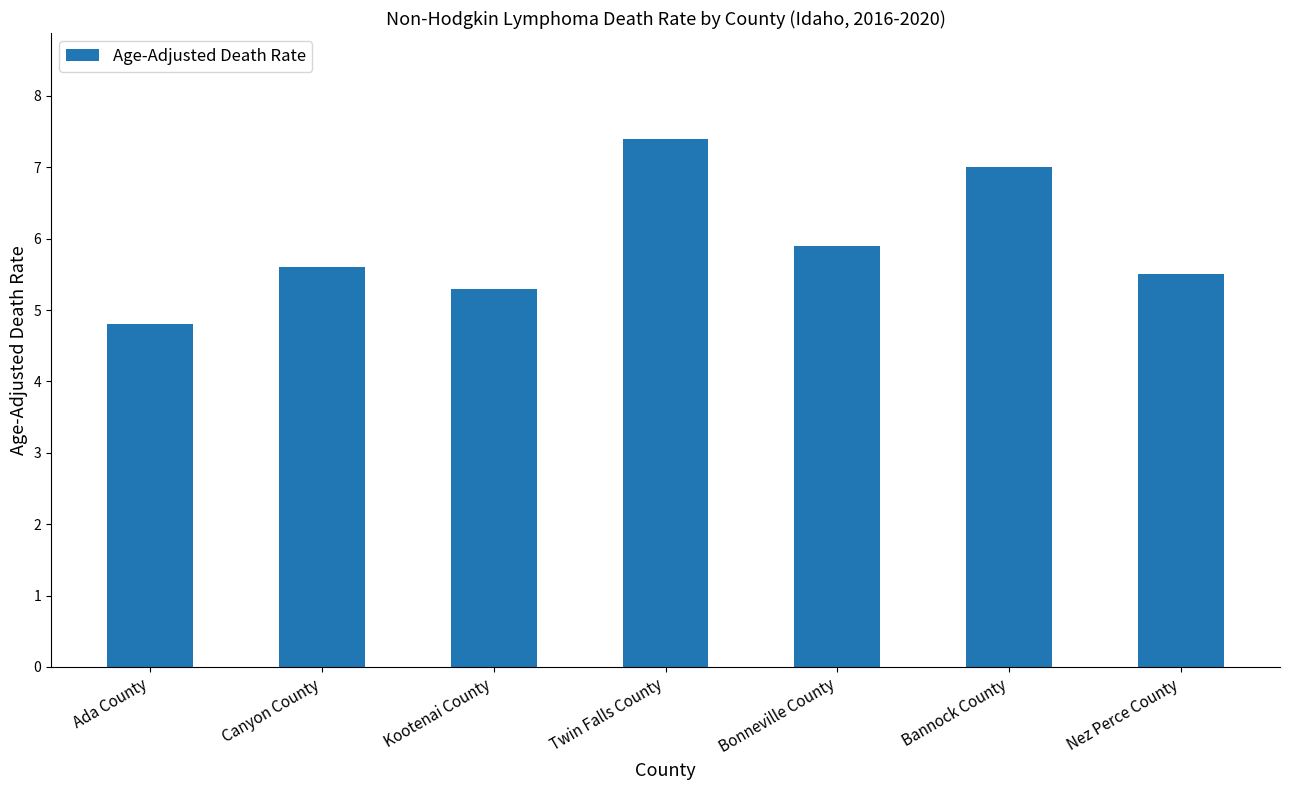

The value at Bonneville County is 3.3. True or false?

False